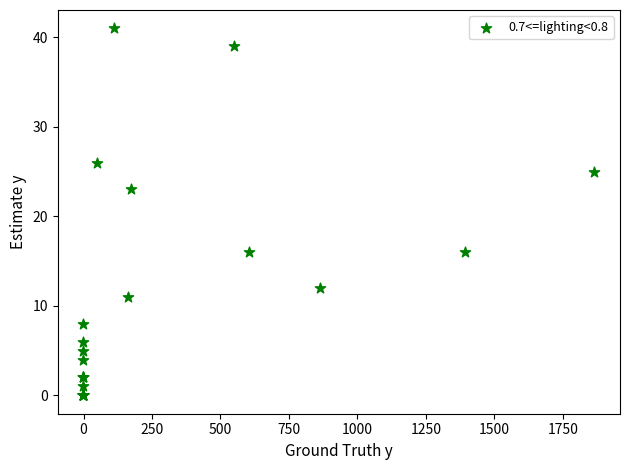

What Y value in the scatter plot is closest to 20?

23